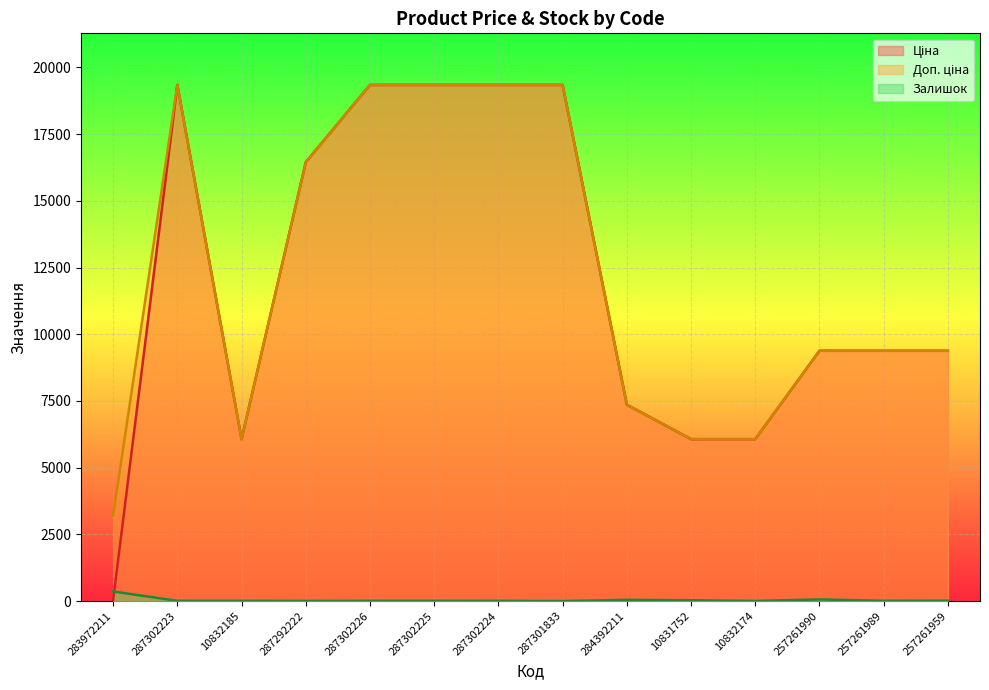

Is it true that Ціна equals 19343.1 at 287302223?

True